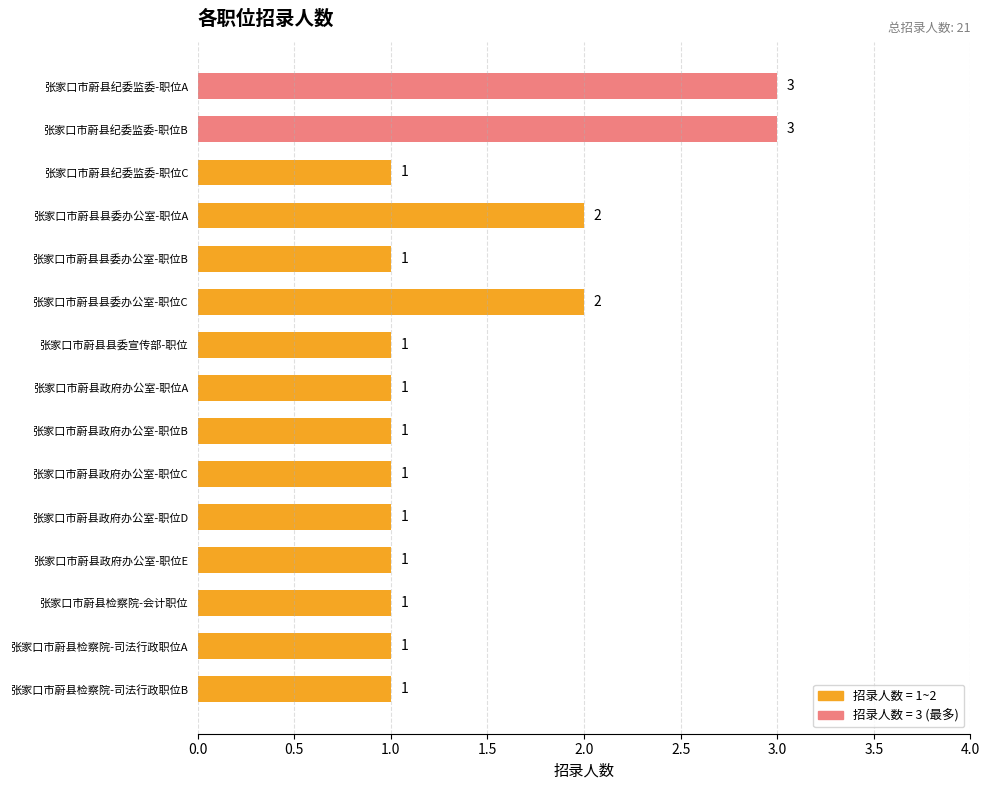

What position from the bottom is 张家口市蔚县检察院-会计职位?

3